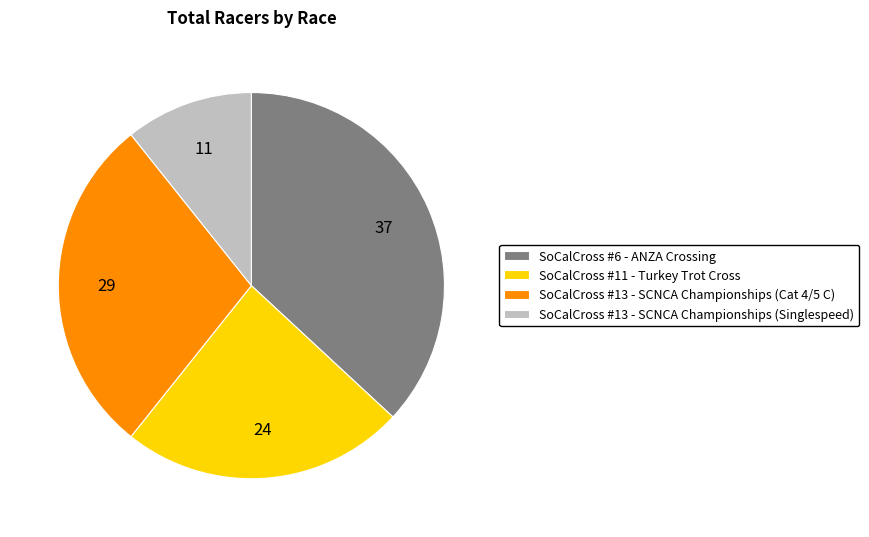

Between SoCalCross #11 - Turkey Trot Cross and SoCalCross #13 - SCNCA Championships (Cat 4/5 C), which is larger?

SoCalCross #13 - SCNCA Championships (Cat 4/5 C)